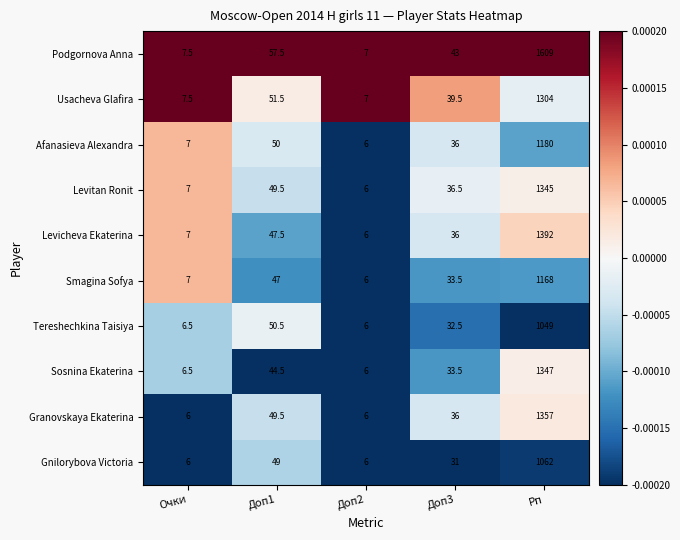

Which series has the largest total across all categories?

Podgornova Anna